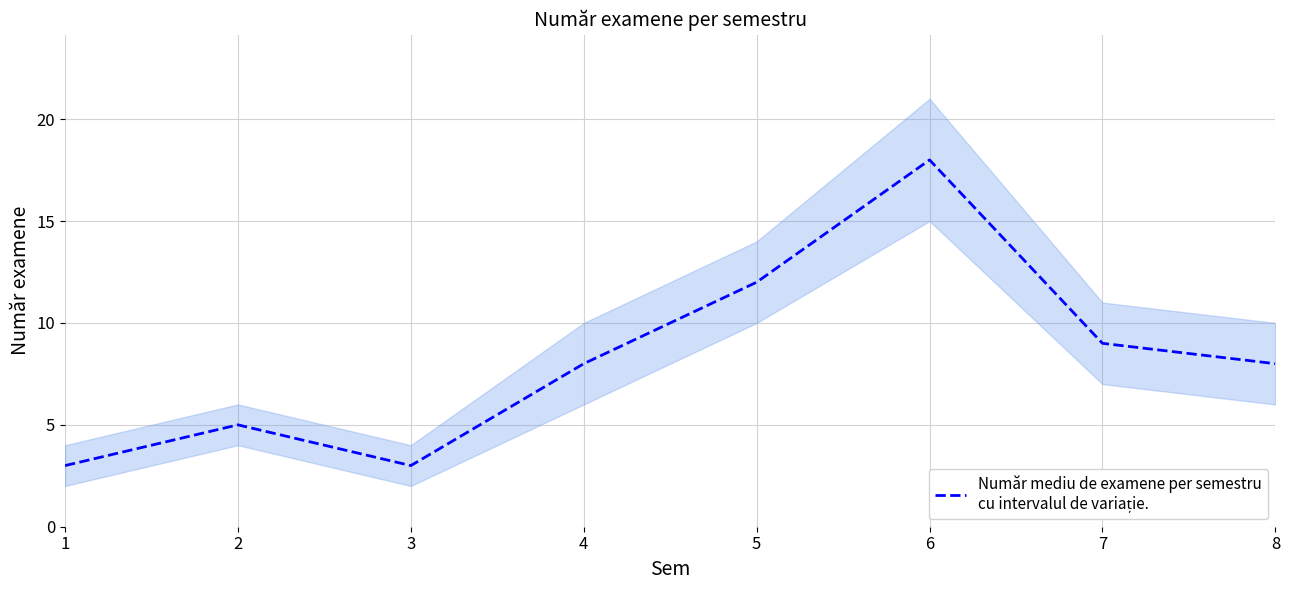

Between 6 and 1, which is larger?

6